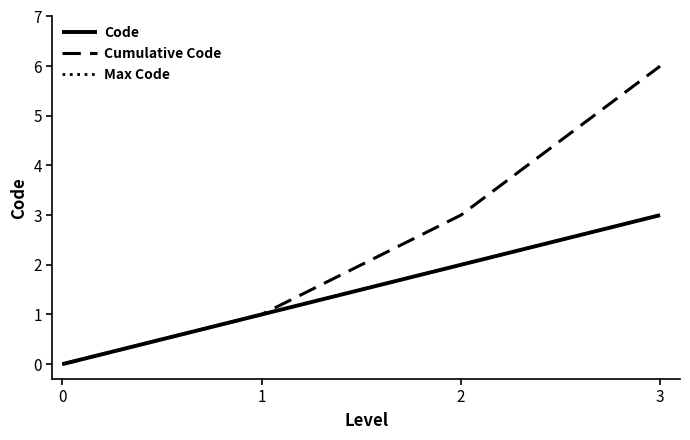

Does the chart have visible grid lines?

No